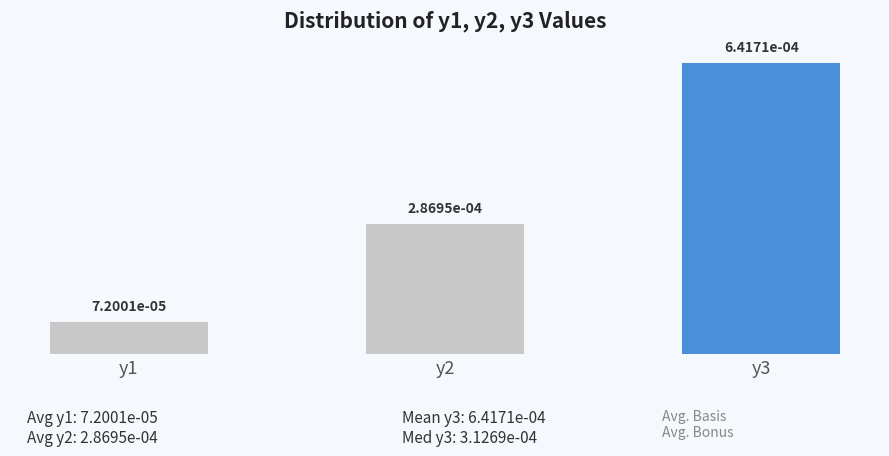

At which label is the value closest to 0?

y1